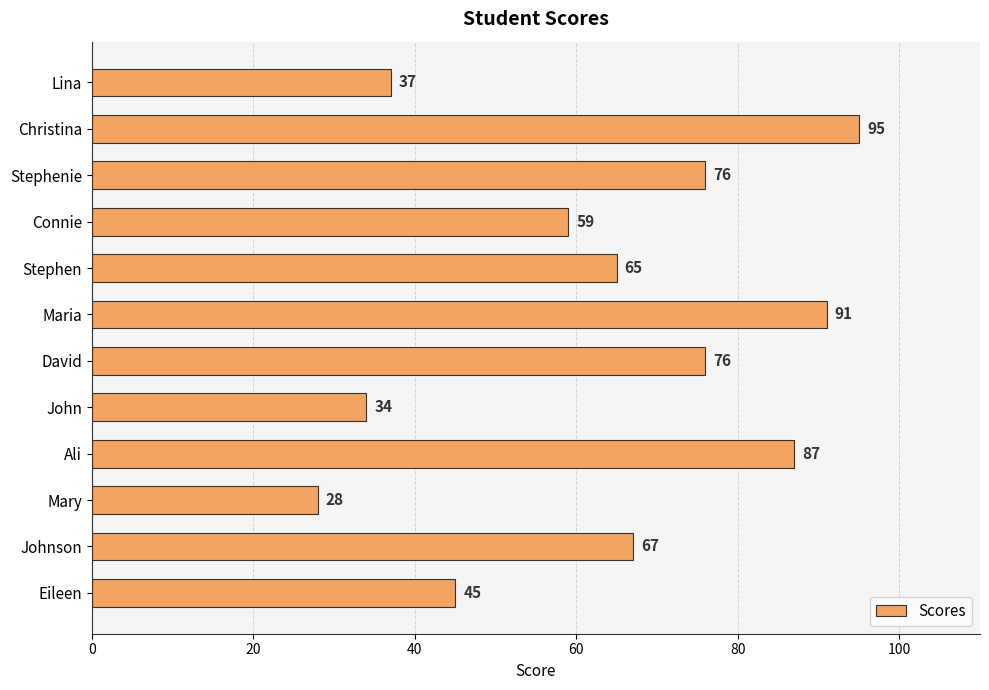

The chart shows a value of 136 at Ali. True or false?

False